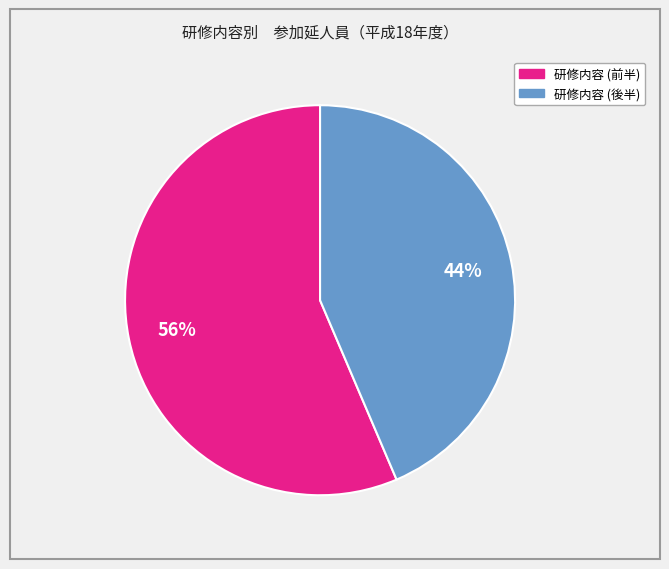

Does any single category account for the majority?

Yes